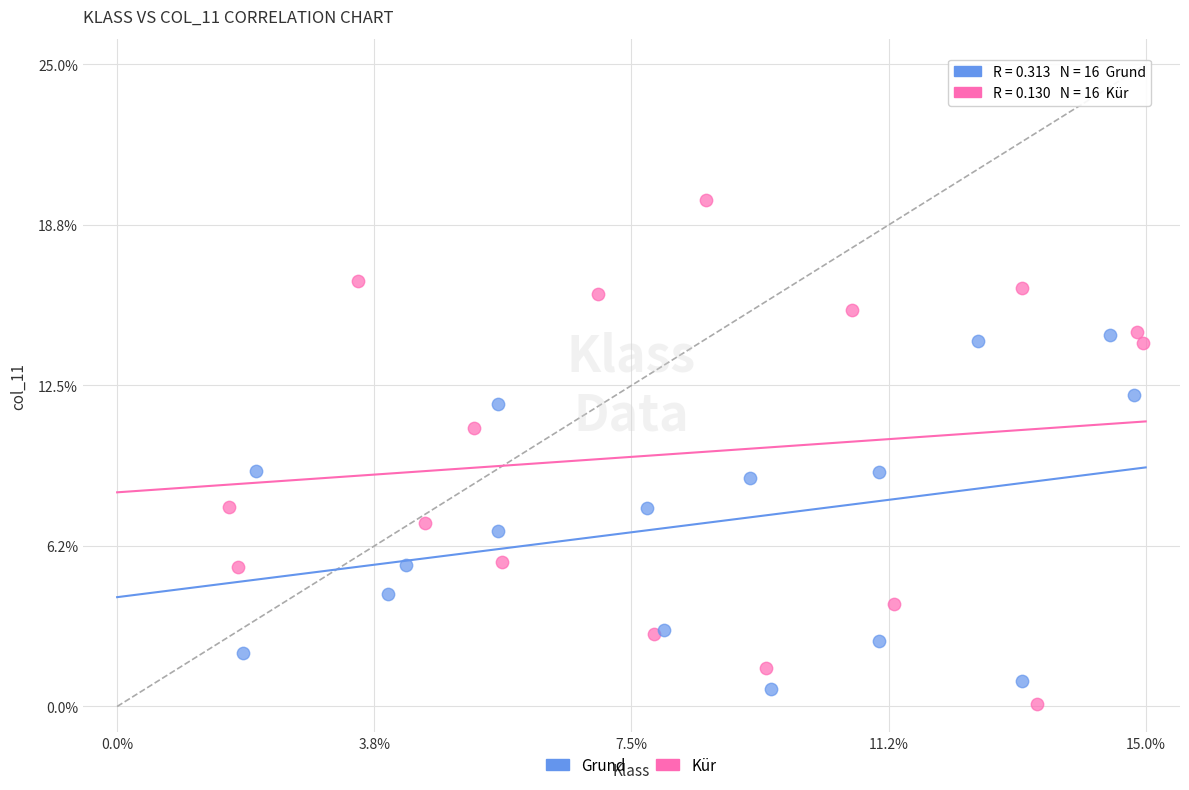

What are all the series names shown in the legend?

Grund, Kür